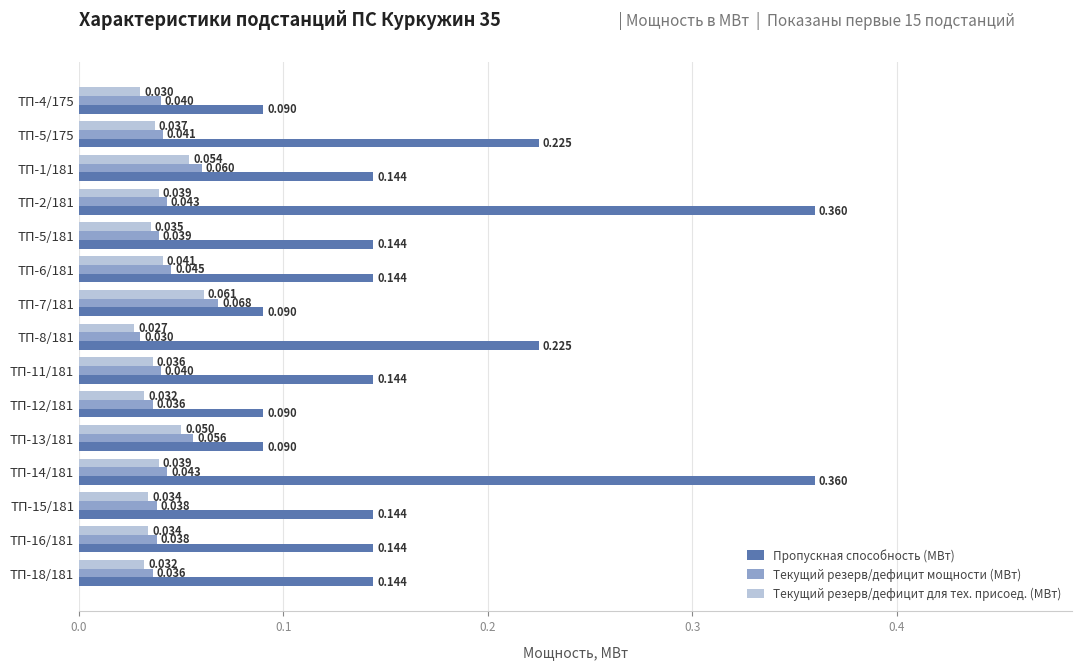

Which series changed the most between ТП-2/181 and ТП-7/181?

Пропускная способность (МВт)